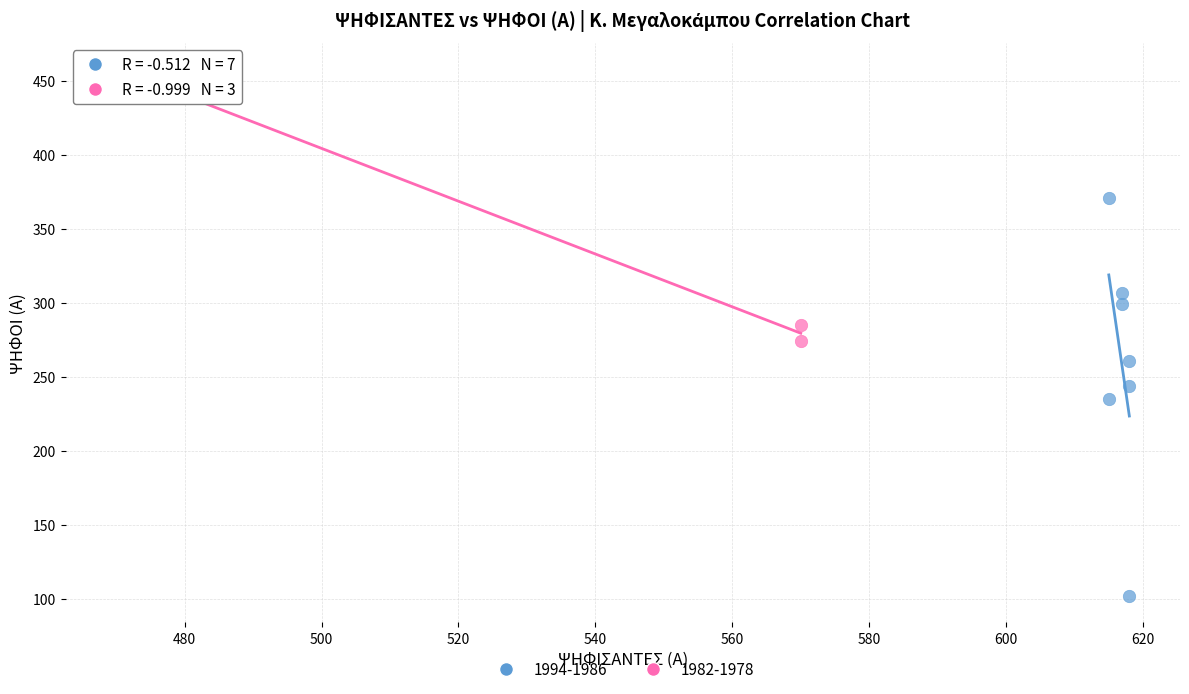

Which series contains the highest Y value?

1982-1978